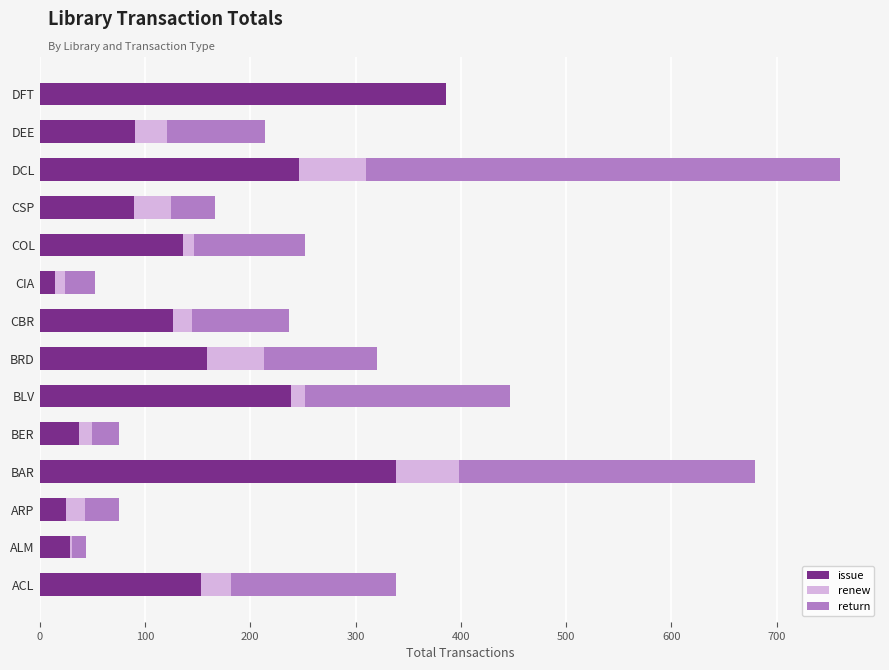

What is the highest value of the issue series?

386